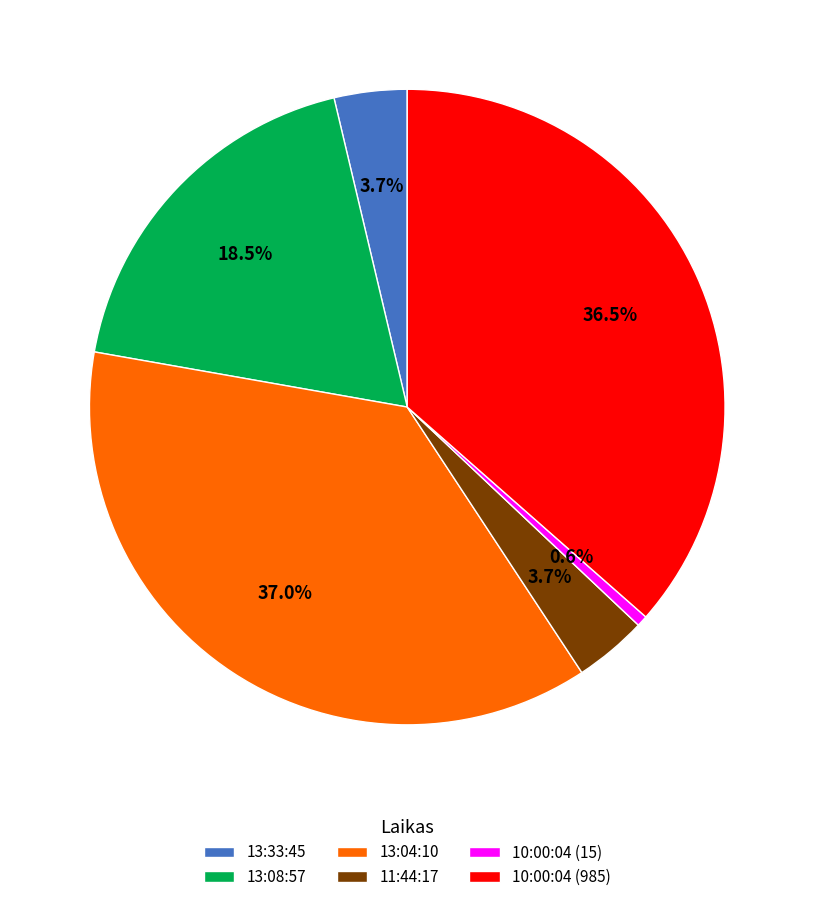

Approximately how many times larger is the value at 13:08:57 compared to 13:04:10?

0.5